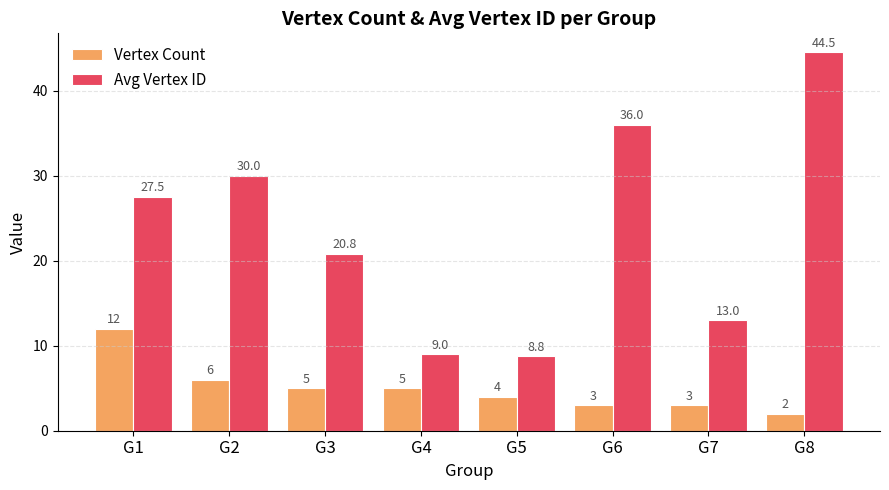

At G4, list the series in order from largest to smallest.

Avg Vertex ID, Vertex Count